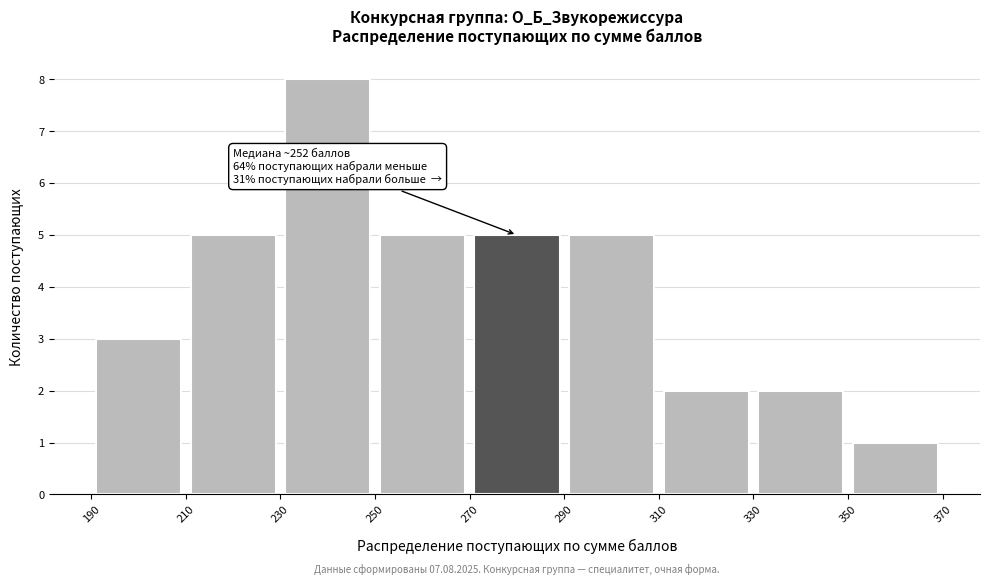

Over which range of the x-axis is the bar tallest?

230 to 250